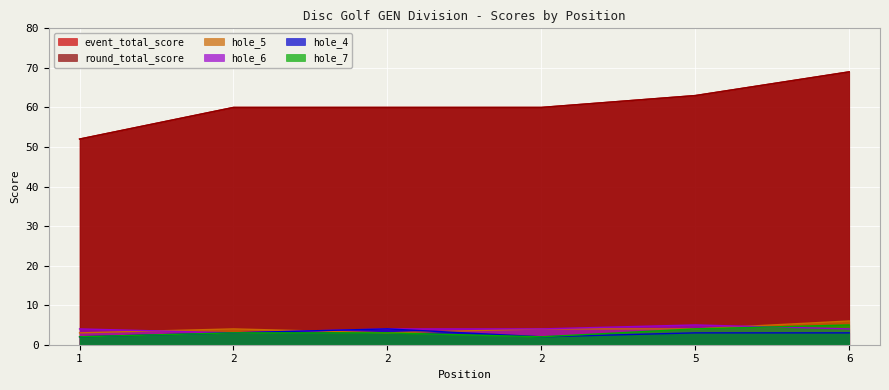

Rank the categories by hole_4 value from highest to lowest.

2, 2, 5, 6, 1, 2